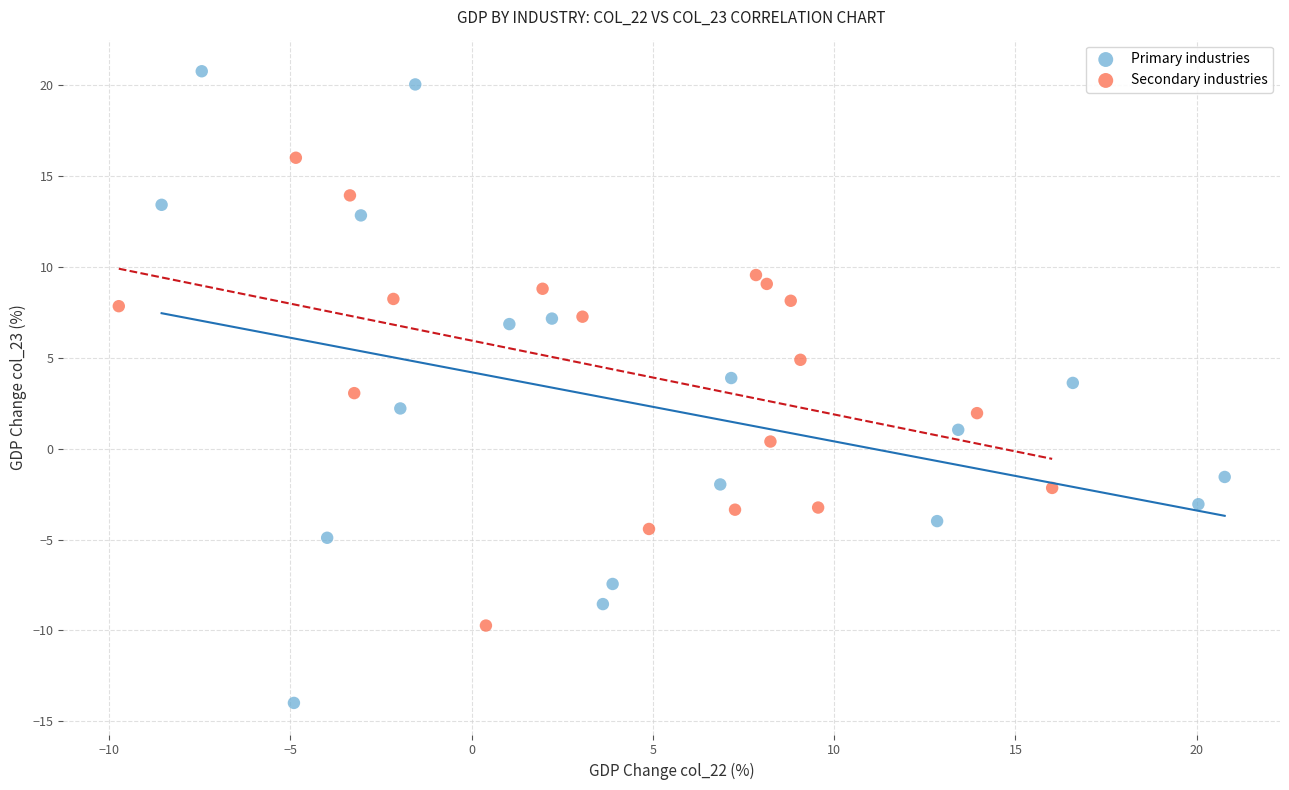

Which series has the largest Y range (max minus min)?

Primary industries